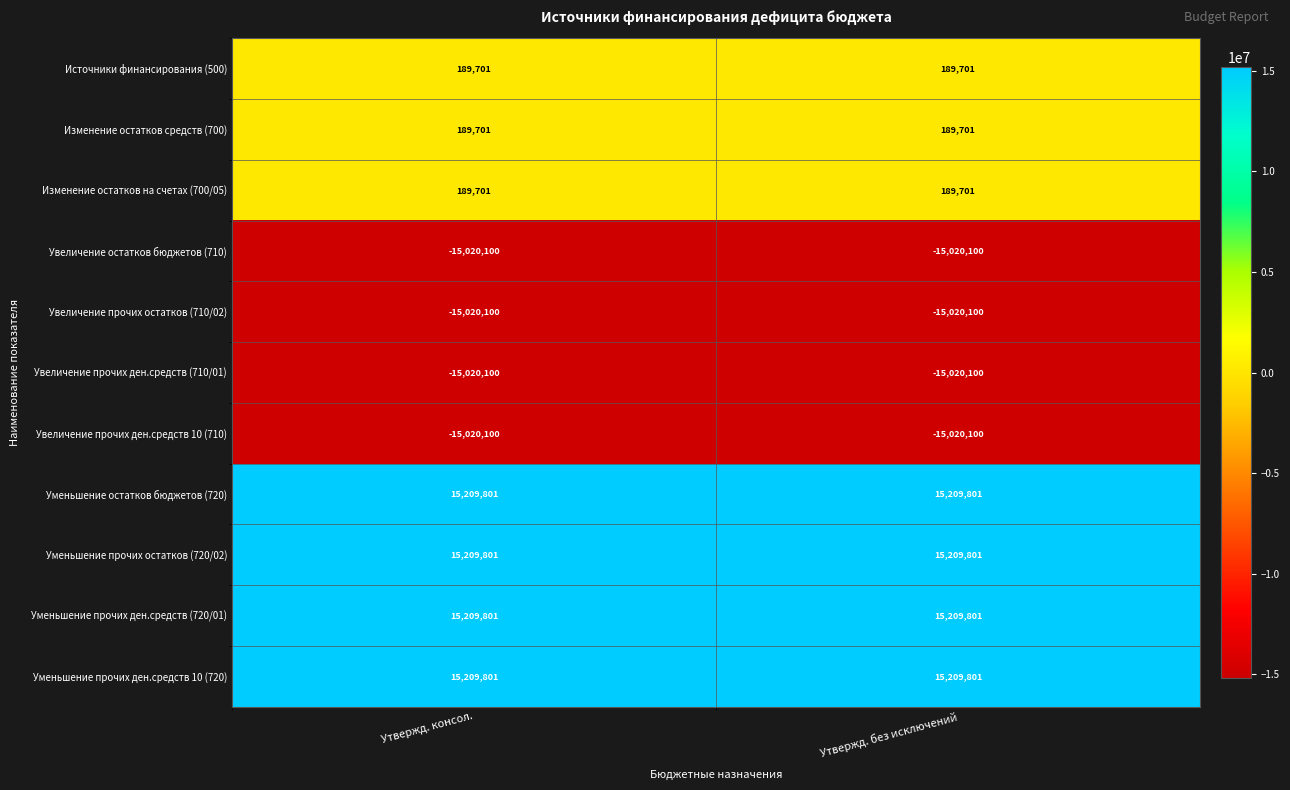

Is the value of Изменение остатков средств (700) at Утвержд. без исключений greater than the value of Уменьшение прочих ден.средств (720/01) at Утвержд. без исключений?

No